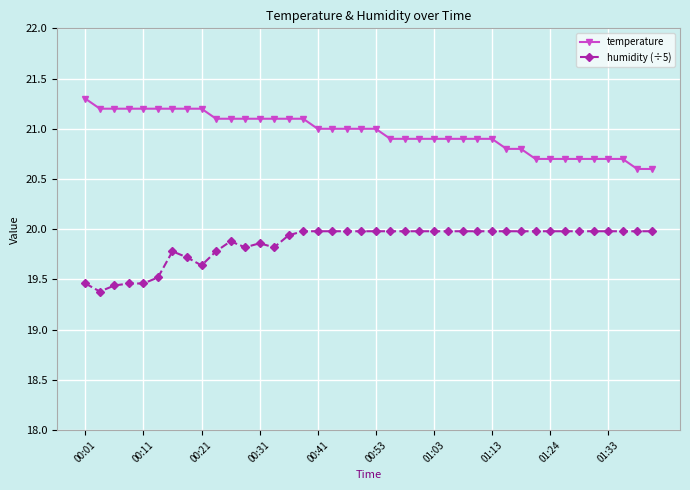

True or false: humidity (÷5) has more than 0 interior local peaks.

True